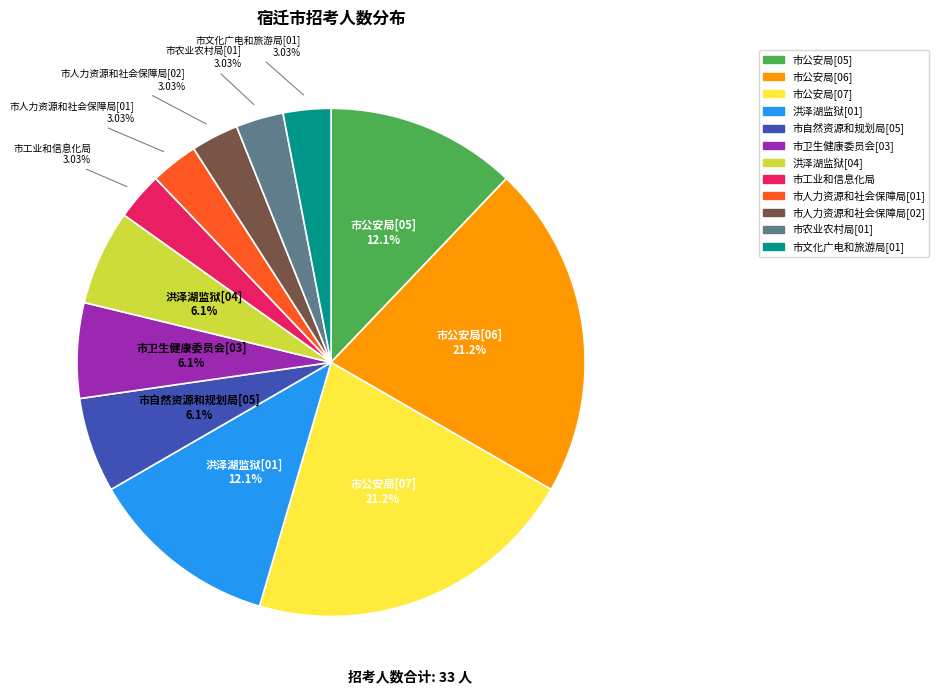

Does 市卫生健康委员会[03] represent more than half of the total?

No